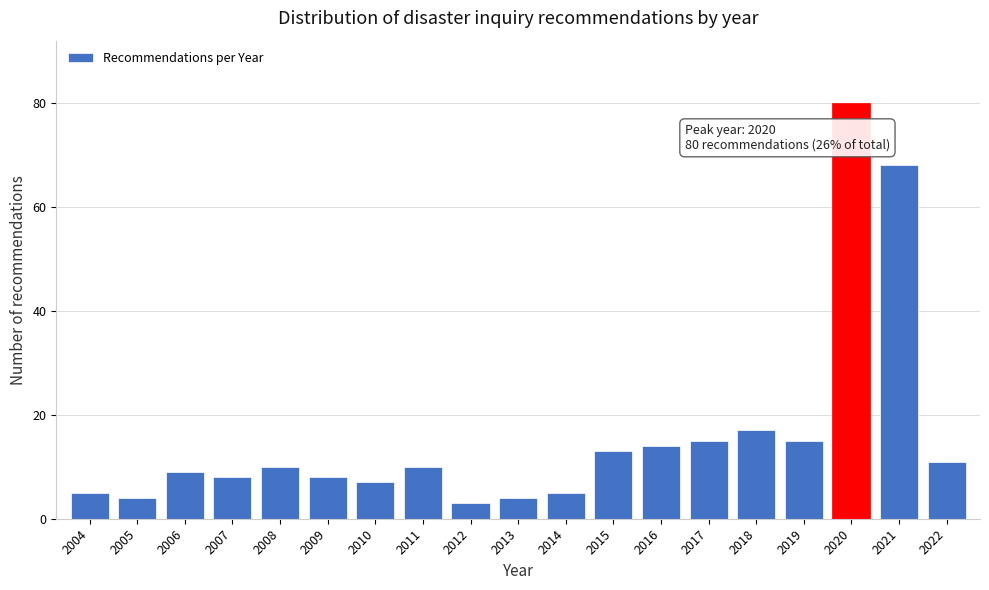

Reading right to left, list all the values displayed in this chart.

11	68	80	15	17	15	14	13	5	4	3	10	7	8	10	8	9	4	5